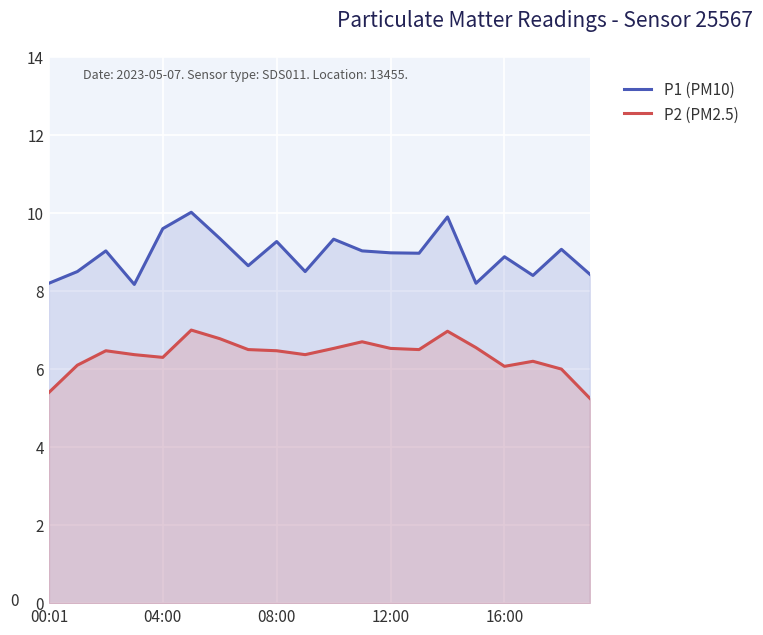

Rank the series at 6 from lowest to highest value.

P2 (PM2.5), P1 (PM10)